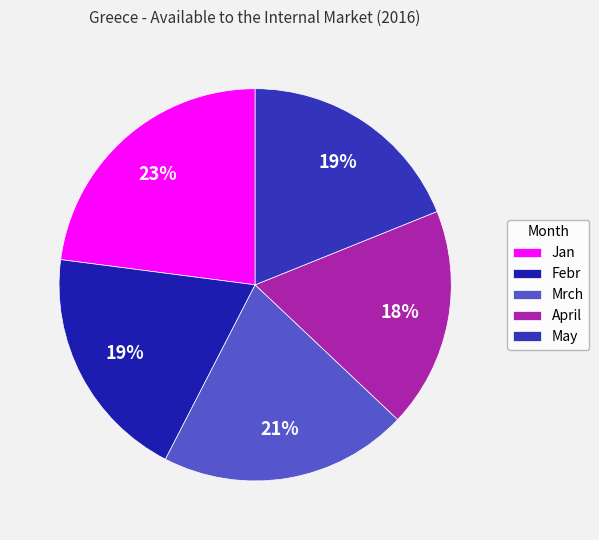

To the nearest percent, what portion does Mrch represent?

21%